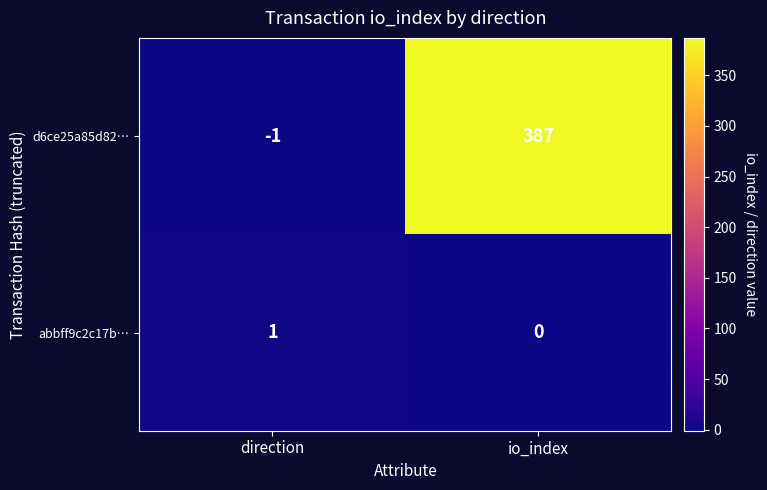

Which label corresponds to the smallest value in the chart?

direction